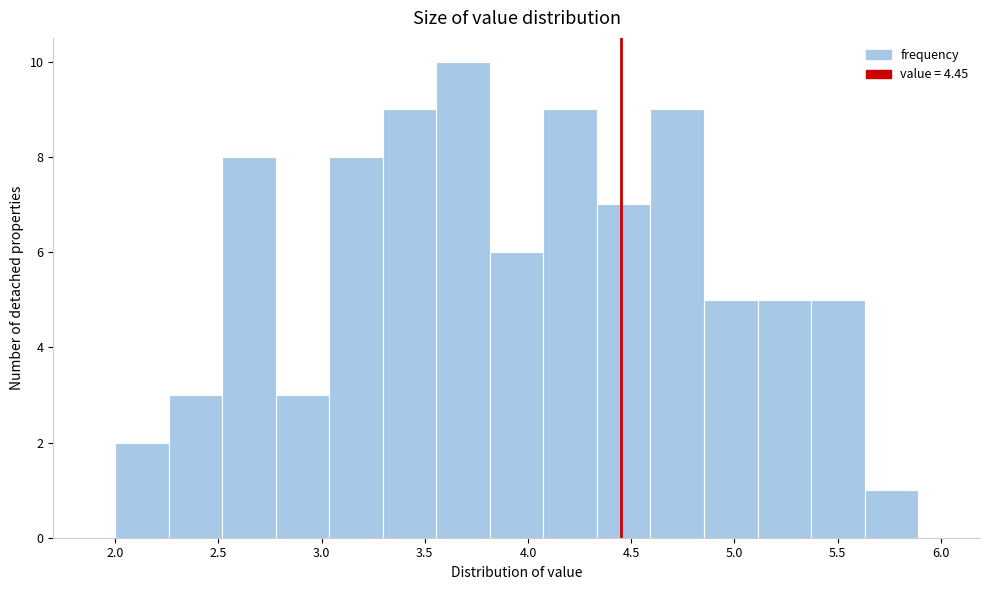

What is the height of the bar covering 5.65 to 5.90 on the x-axis? Neither the bar edges nor the heights are printed on the chart, so give them approximately, as read against the axes.

1